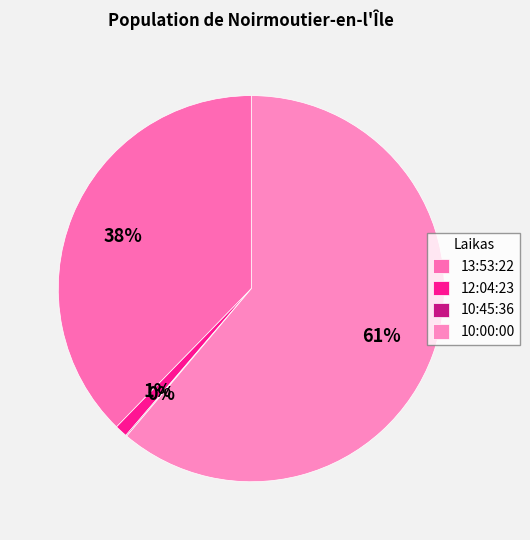

Is there any slice that represents more than half of the pie?

Yes